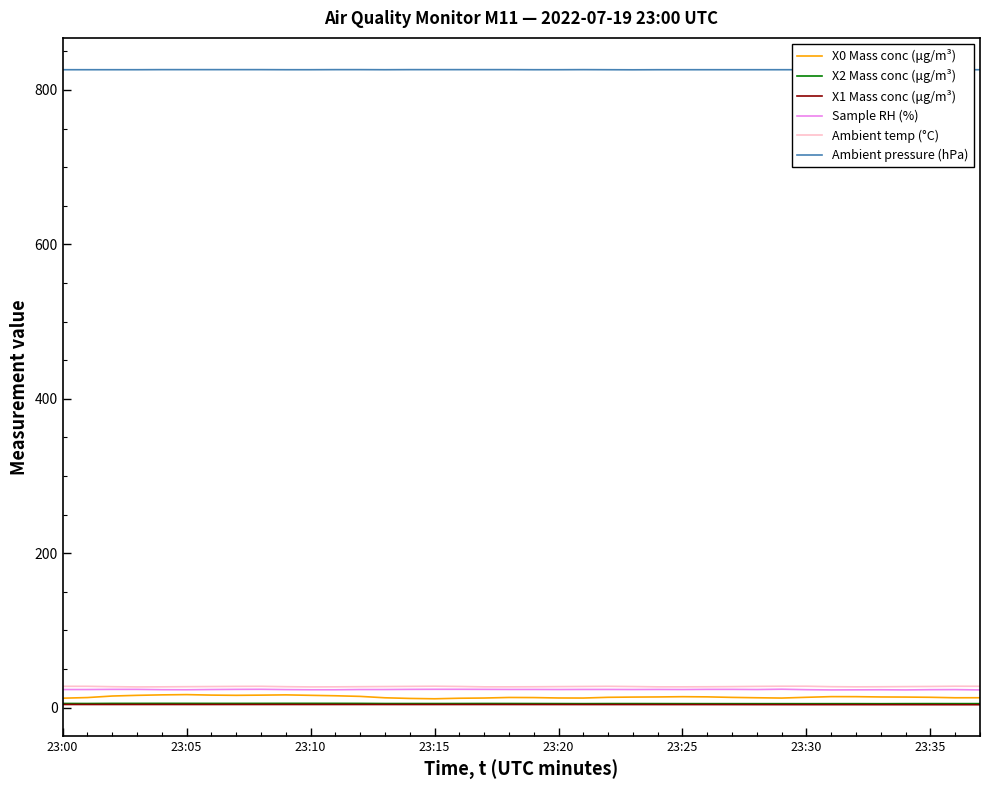

What is the maximum value for Ambient temp (°C)?

27.8